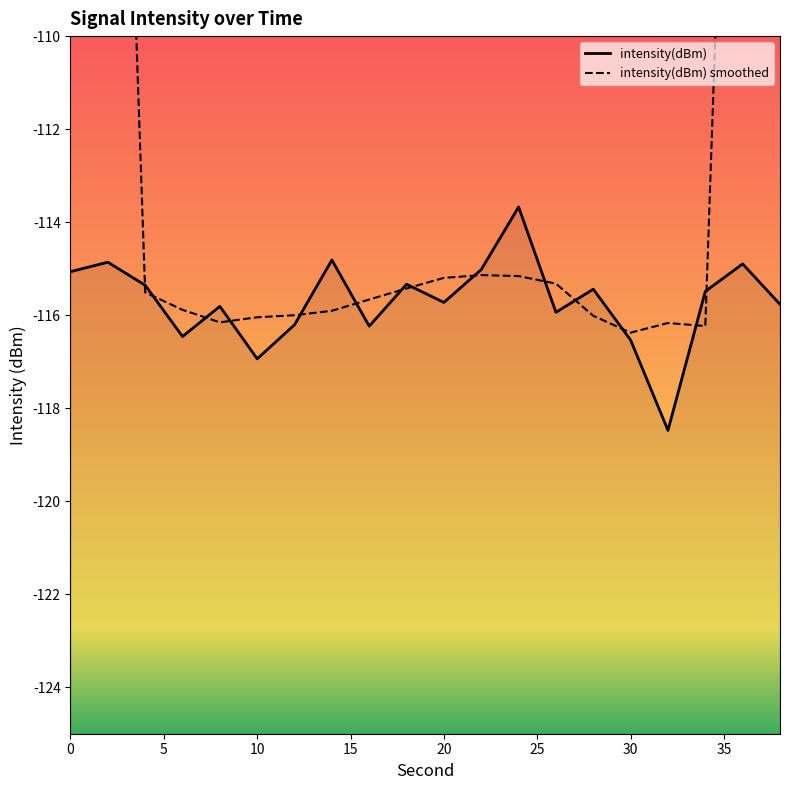

List the labels in order of value, smallest first.

32, 10, 30, 6, 16, 12, 26, 8, 38, 20, 34, 28, 4, 18, 0, 22, 36, 2, 14, 24